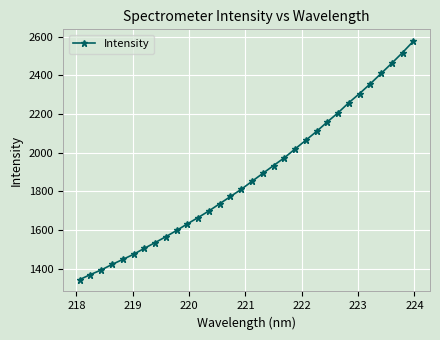

What is the difference between the second highest and second lowest values?

1147.9